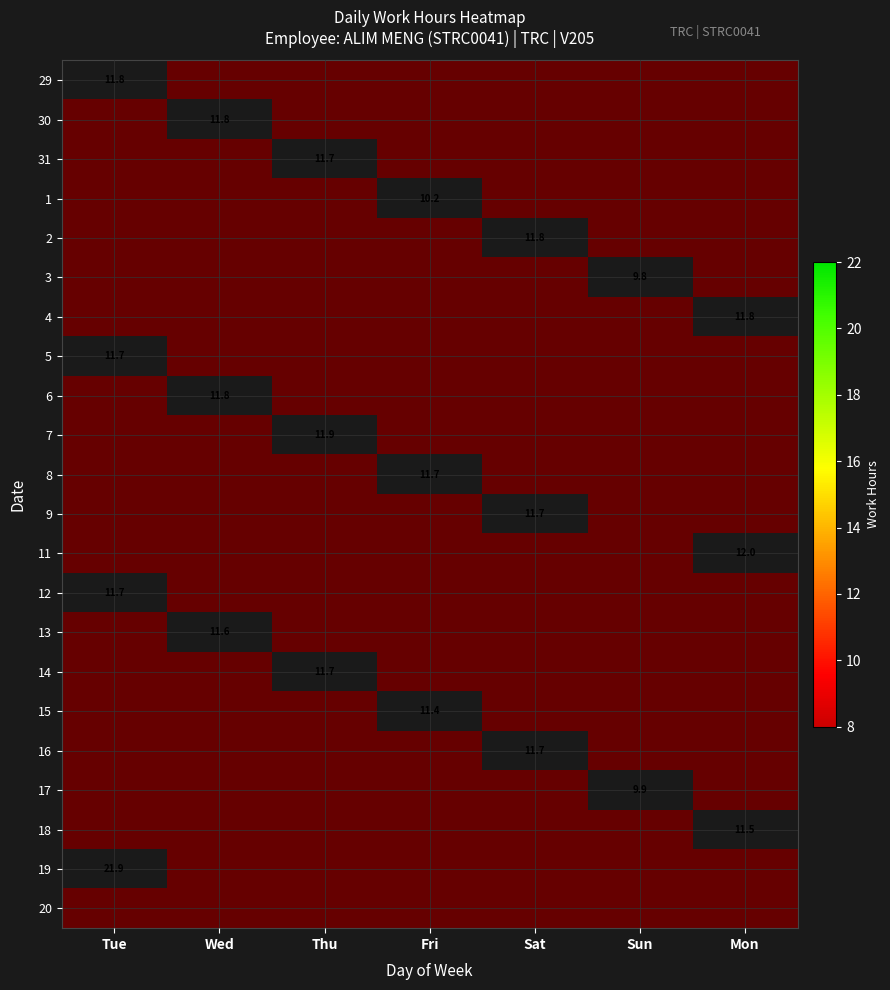

How many distinct data groups are displayed?

22